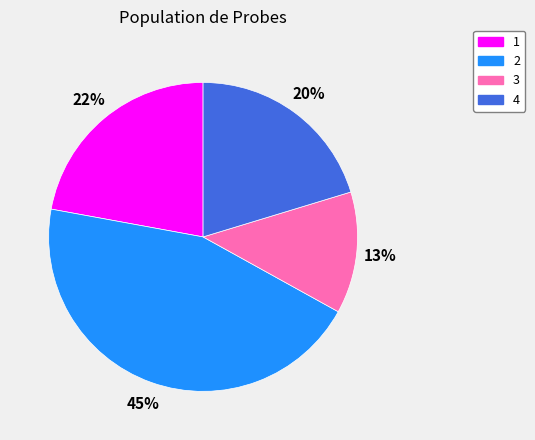

Which category has the smallest portion of the pie?

3